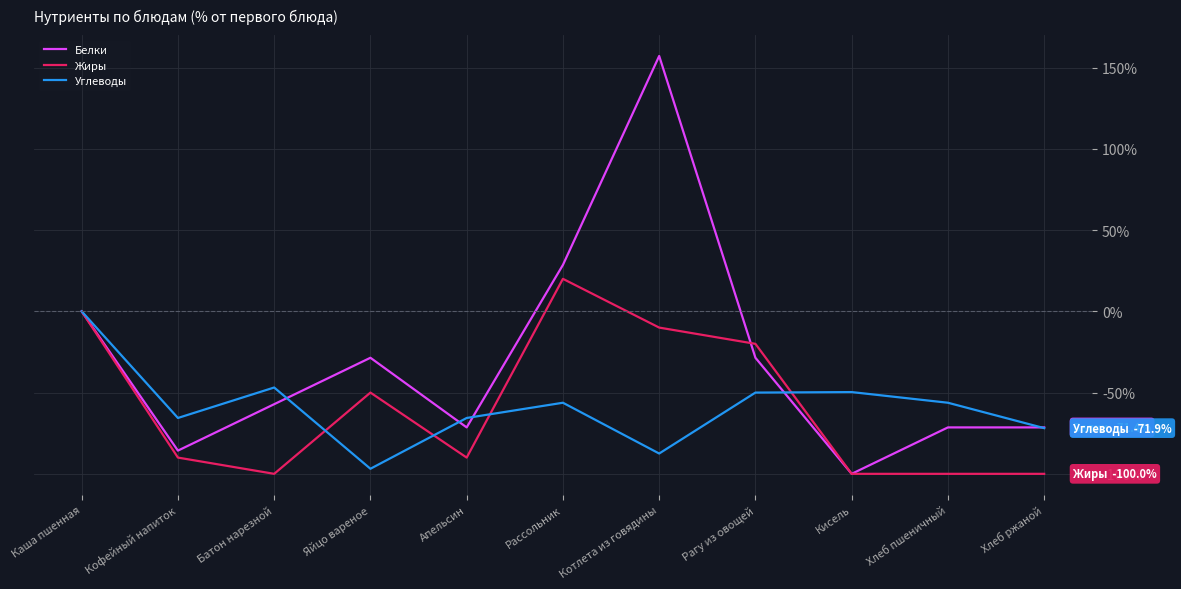

What is the difference between the second highest and minimum values in the Жиры series?

100.0